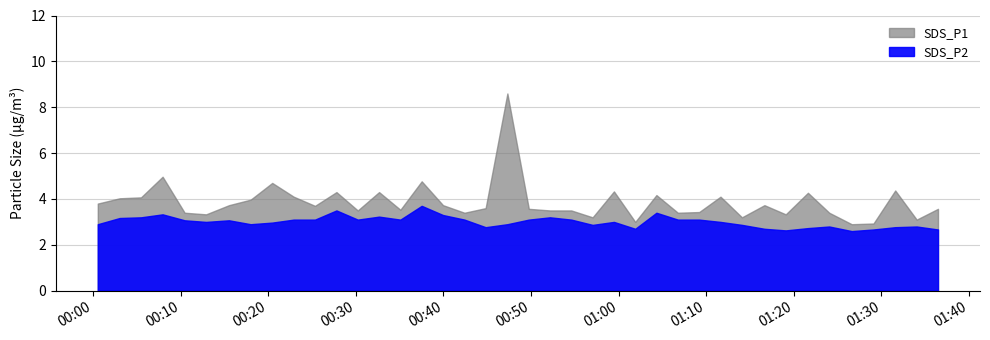

How many series are shown in this chart?

2